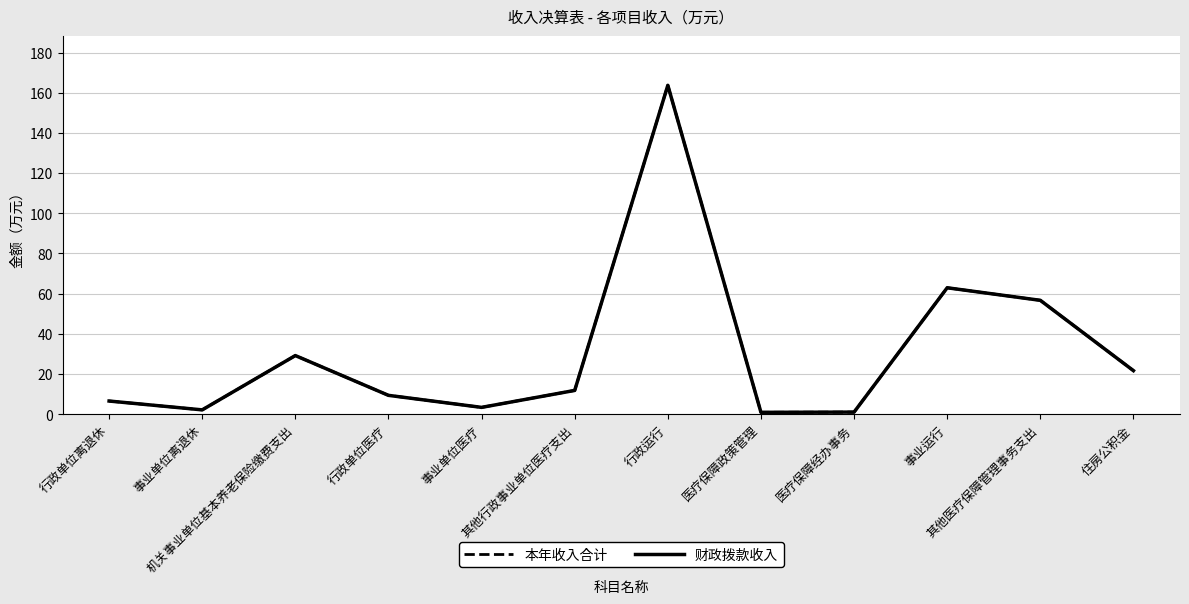

Where is the first local maximum for 财政拨款收入?

机关事业单位基本养老保险缴费支出